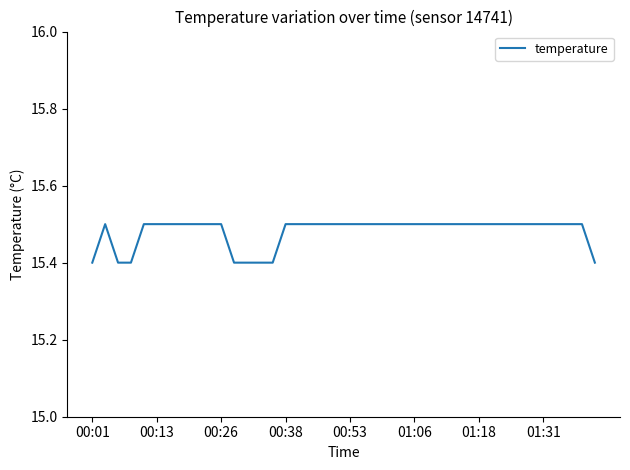

What is the minimum value shown in the chart?

15.4